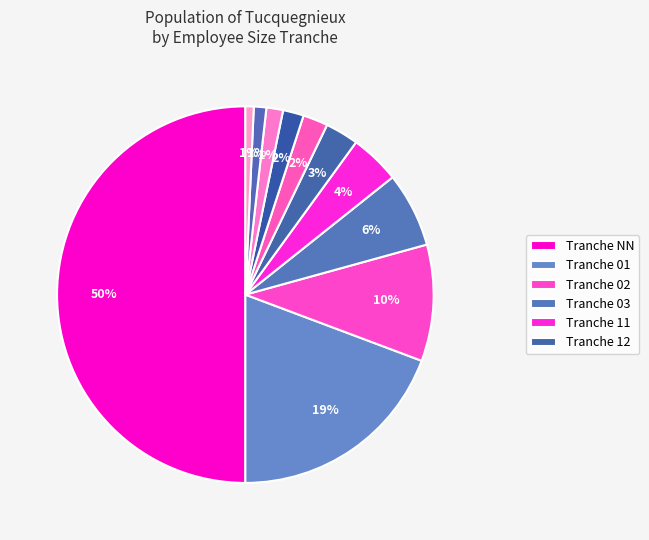

How many slices are in this pie chart?

11